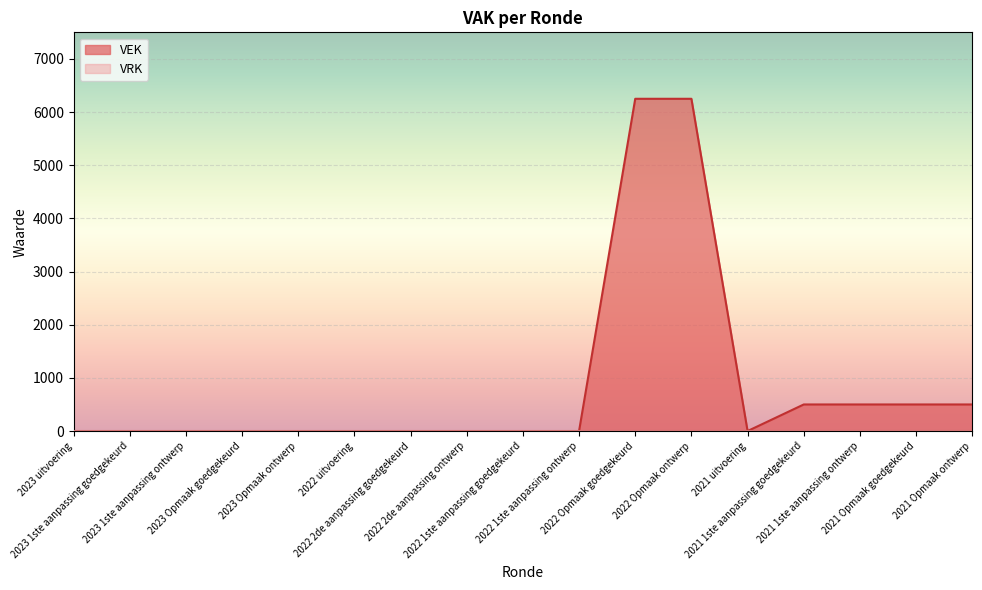

List the labels in order of value, smallest first.

2023 uitvoering, 2023 1ste aanpassing goedgekeurd, 2023 1ste aanpassing ontwerp, 2023 Opmaak goedgekeurd, 2023 Opmaak ontwerp, 2022 uitvoering, 2022 2de aanpassing goedgekeurd, 2022 2de aanpassing ontwerp, 2022 1ste aanpassing goedgekeurd, 2022 1ste aanpassing ontwerp, 2021 uitvoering, 2021 1ste aanpassing goedgekeurd, 2021 1ste aanpassing ontwerp, 2021 Opmaak goedgekeurd, 2021 Opmaak ontwerp, 2022 Opmaak goedgekeurd, 2022 Opmaak ontwerp